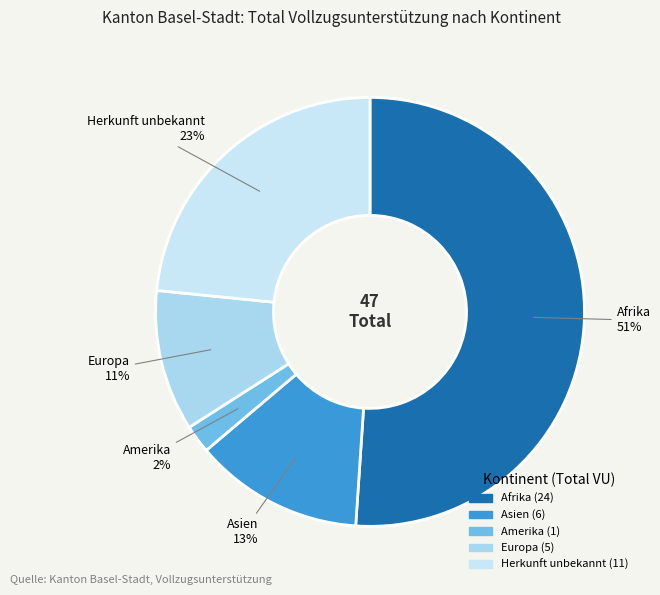

To the nearest percent, what is the difference between the largest and smallest slice percentages?

49%